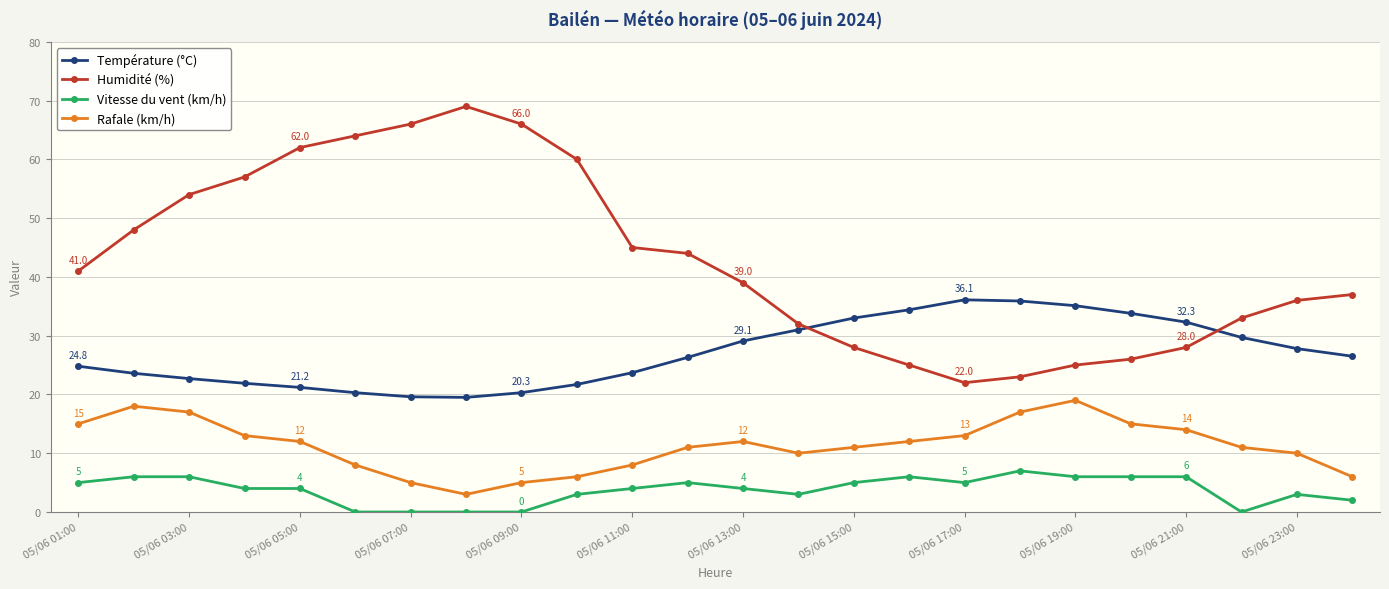

True or false: Humidité (%) and Rafale (km/h) cross at least once.

False